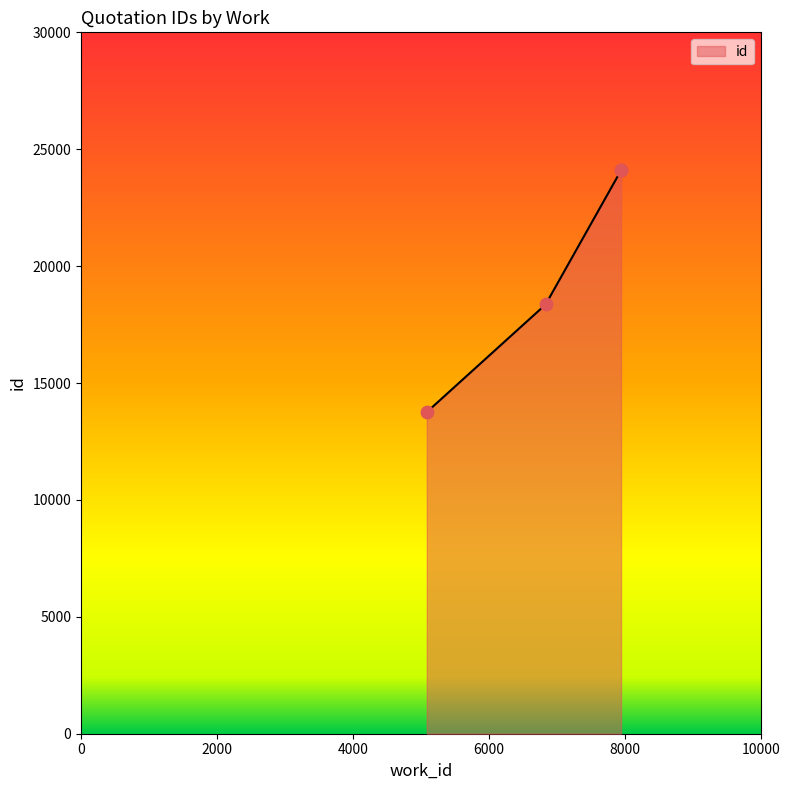

Approximately how many times larger is the value at 7946 compared to 5088?

1.8